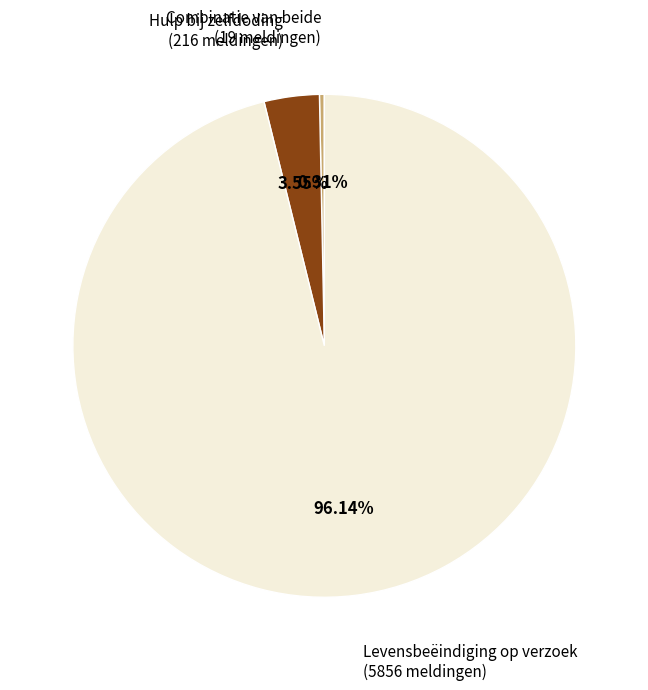

What is the smallest slice in the pie chart?

Combinatie van beide